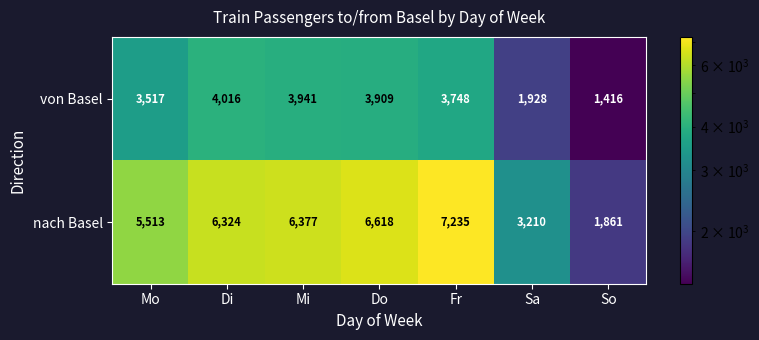

How many distinct data groups are displayed?

2